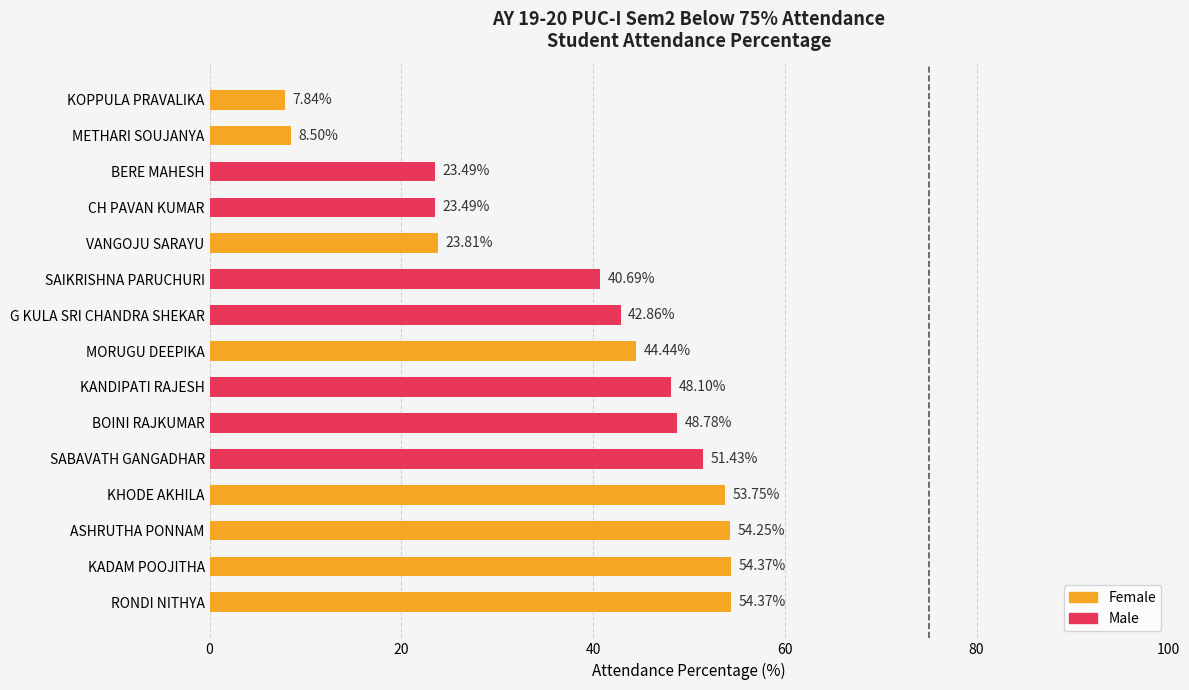

How many data points does each series have?

15